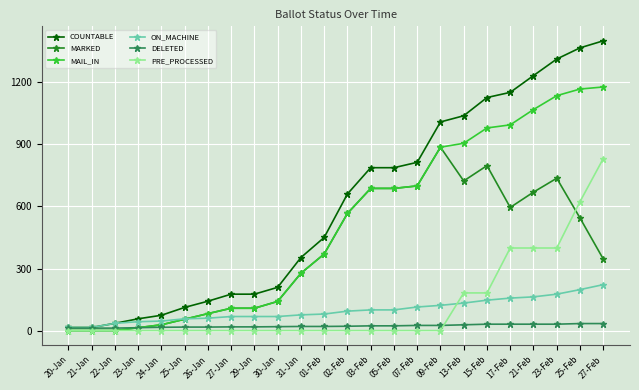

Is this an area chart (filled region under the line)?

No